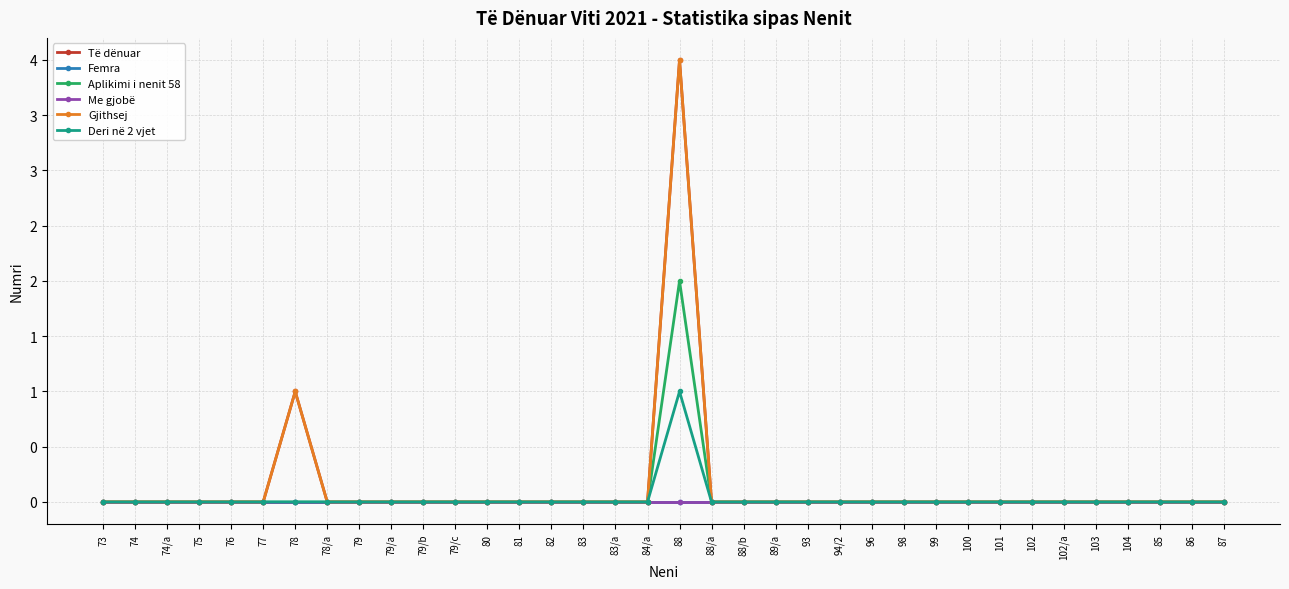

Does the chart have visible grid lines?

Yes